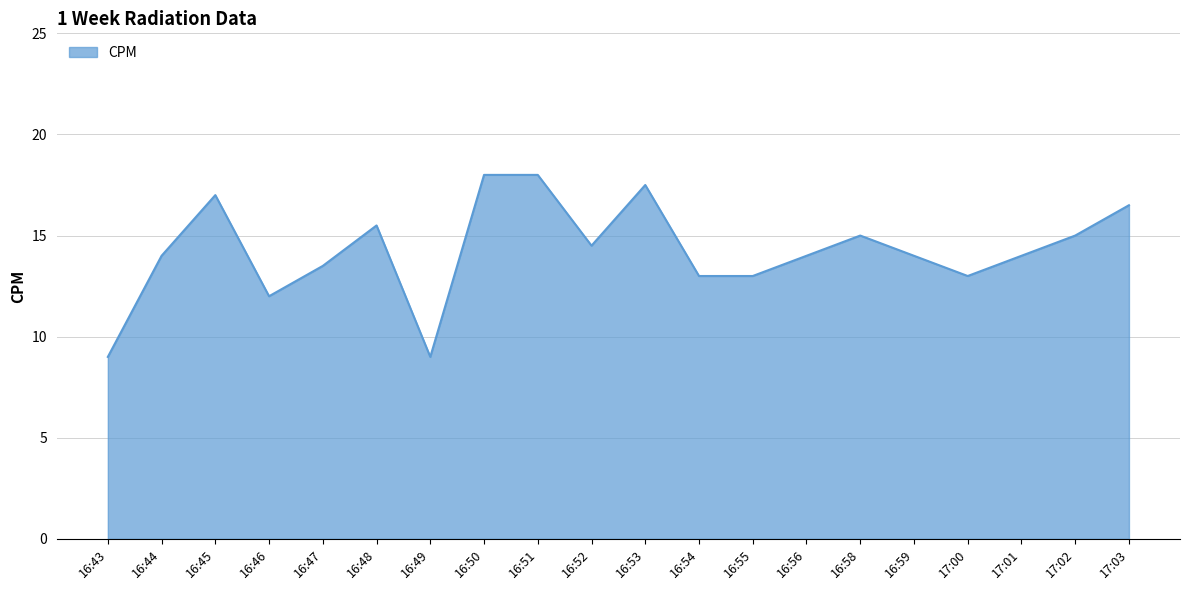

Between 17:00 and 16:59, which is larger?

16:59